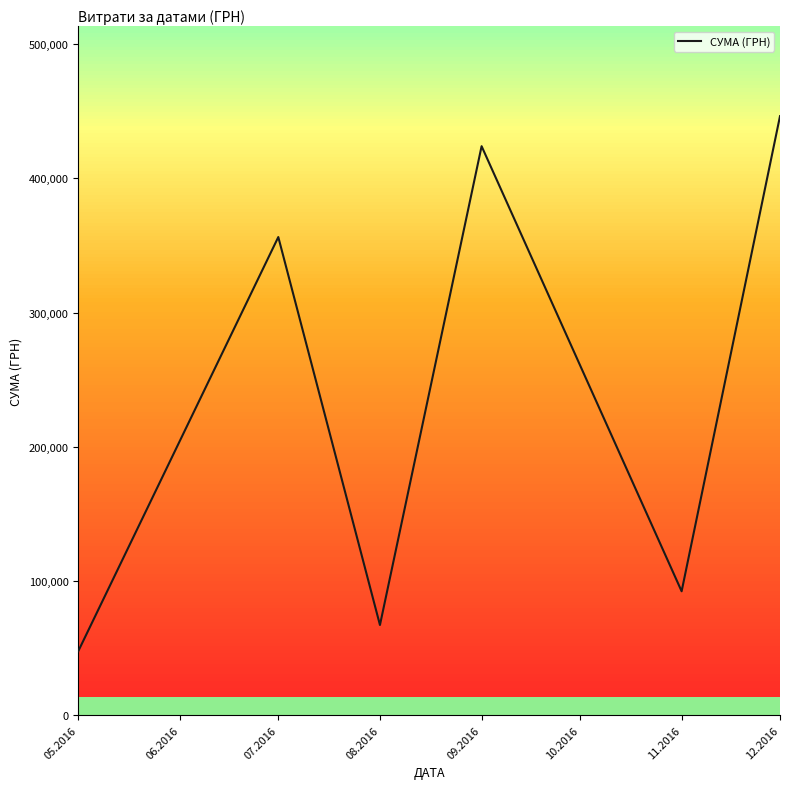

How many series are shown in this chart?

1